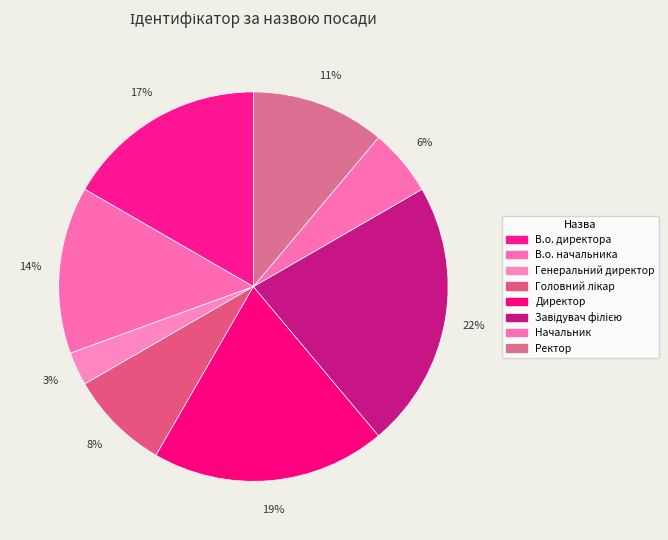

To the nearest percent, what portion does В.о. начальника represent?

14%